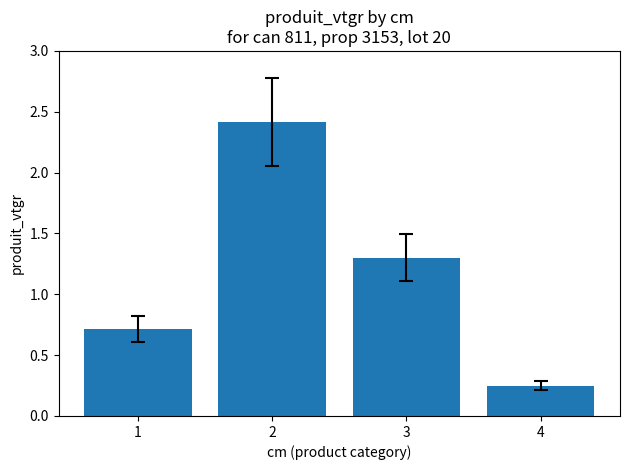

Is it true that the value at 2 is 3.4?

False